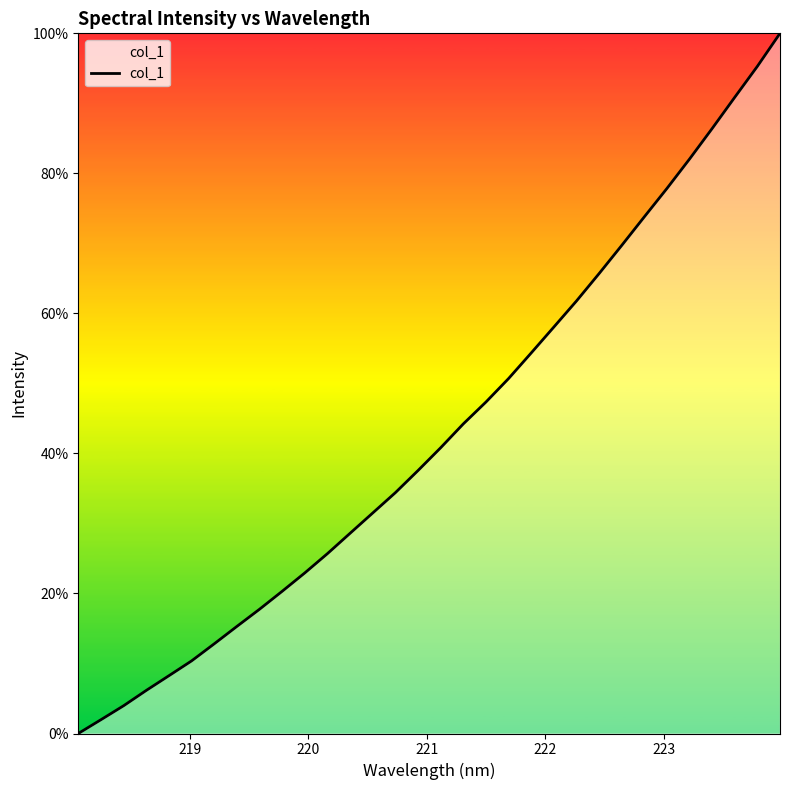

True or false: the data has more than 0 interior local peaks.

False